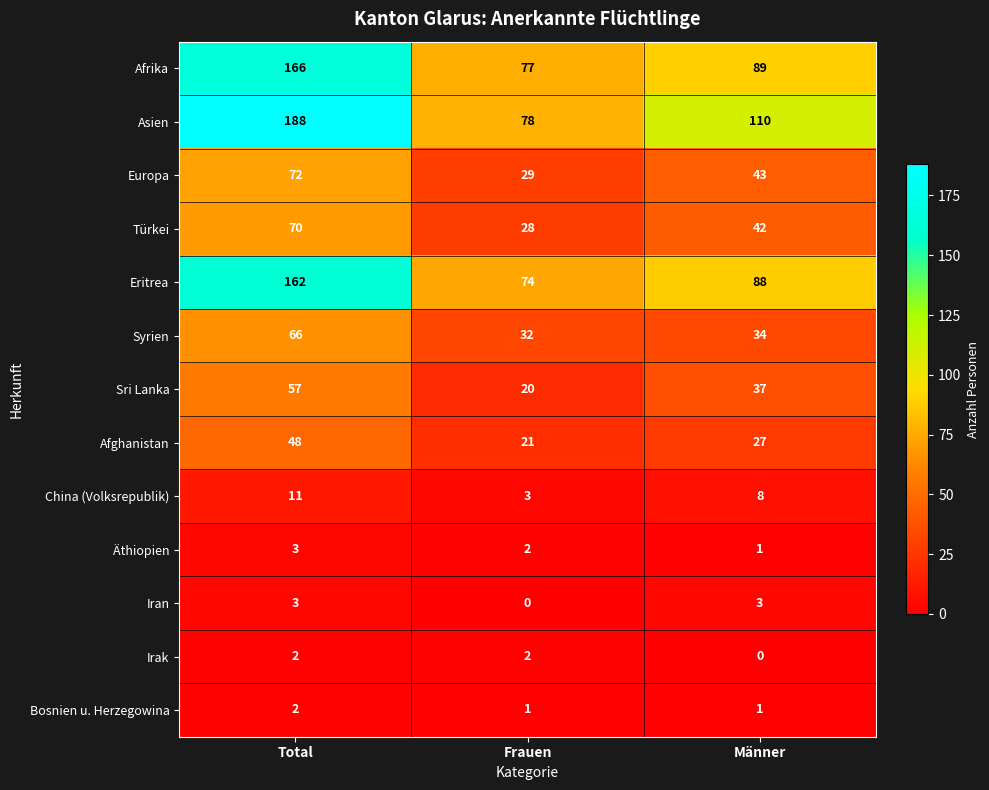

Is it true that Afrika equals 89 at Männer?

True